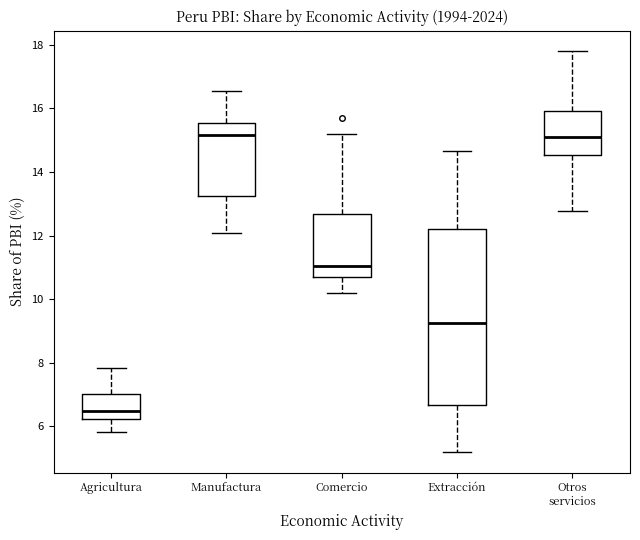

Reading left to right, read every box against the y-axis: the position of its median line, the range the box covers, and the ends of its whiskers. The values are not printed on the chart, so give them approximately, as read against the axis.

Agricultura: median 6.4, box 6.2 to 7.0, whiskers 5.8 to 7.8
Manufactura: median 15.2, box 13.2 to 15.6, whiskers 12.0 to 16.6
Comercio: median 11.0, box 10.6 to 12.6, whiskers 10.2 to 15.2
Extracción: median 9.2, box 6.6 to 12.2, whiskers 5.2 to 14.6
Otros servicios: median 15.0, box 14.6 to 16.0, whiskers 12.8 to 17.8